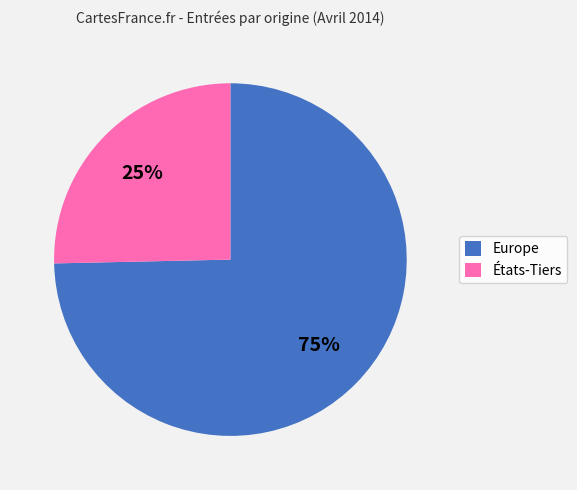

Which slice represents more than half of the pie?

Europe